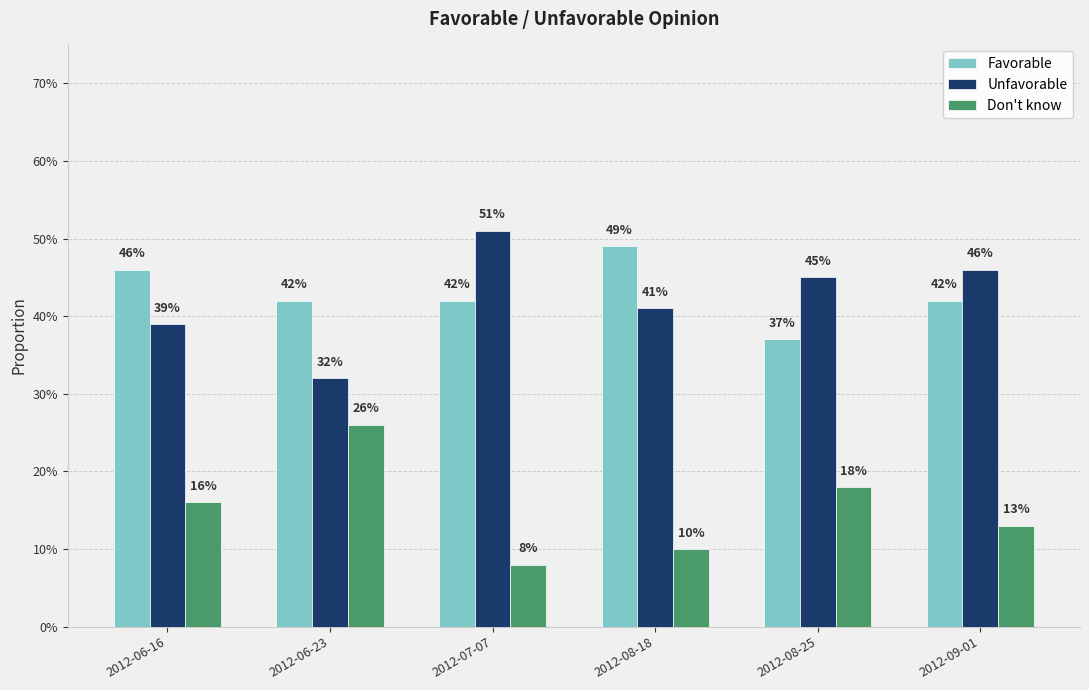

At which label is Don't know closest to 0?

2012-07-07